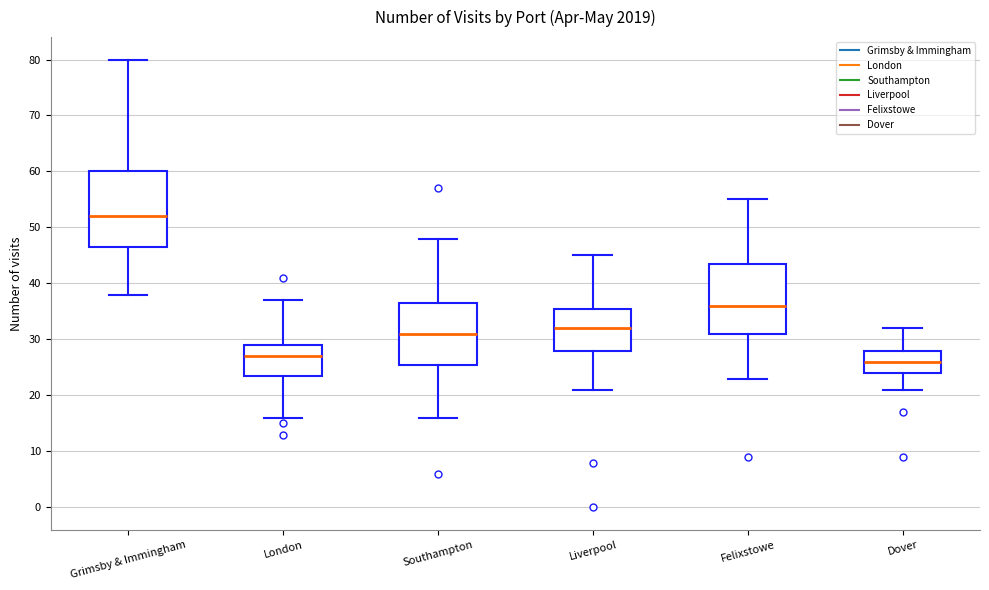

Reading left to right, transcribe this box plot: for each box, give where its median line is, the range the box spans, and where its two whiskers end, as read against the y-axis. The values are not printed on the chart, so give them approximately, as read against the axis.

Grimsby & Immingham: median 52, box 47 to 60, whiskers 38 to 80
London: median 27, box 24 to 29, whiskers 16 to 37
Southampton: median 31, box 26 to 37, whiskers 16 to 48
Liverpool: median 32, box 28 to 36, whiskers 21 to 45
Felixstowe: median 36, box 31 to 44, whiskers 23 to 55
Dover: median 26, box 24 to 28, whiskers 21 to 32